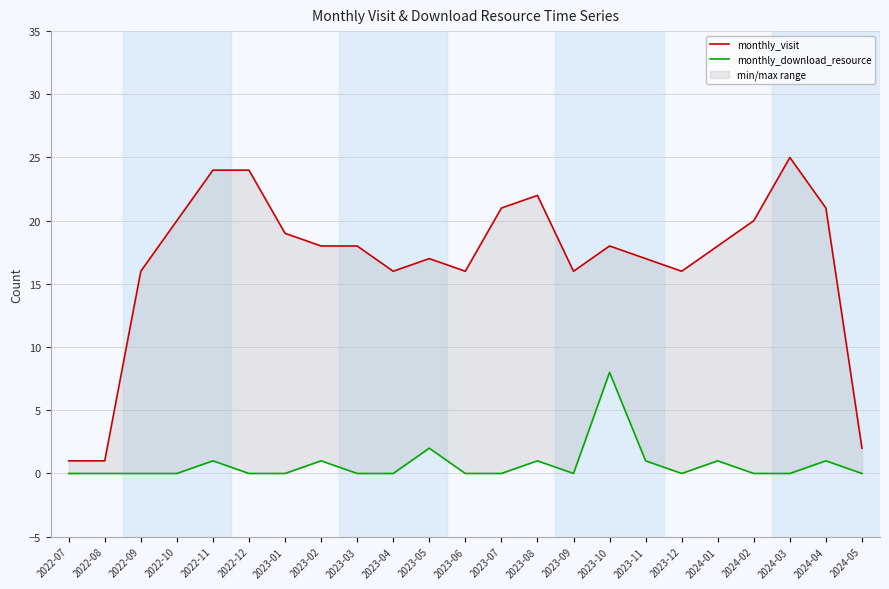

At which category does monthly_visit reach its first local valley?

2023-04